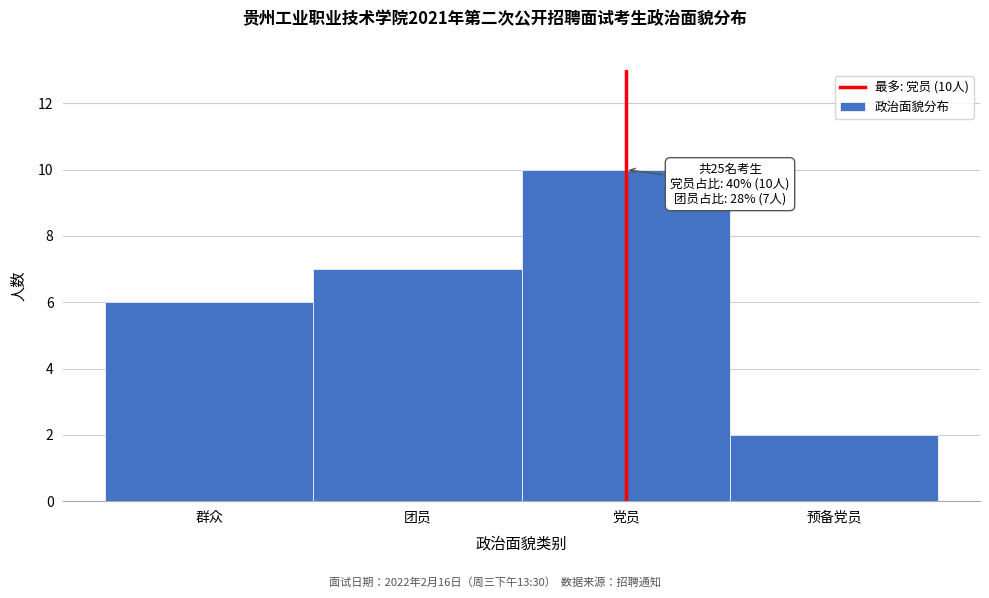

Reading left to right, transcribe all the data shown in this chart.

6	7	10	2